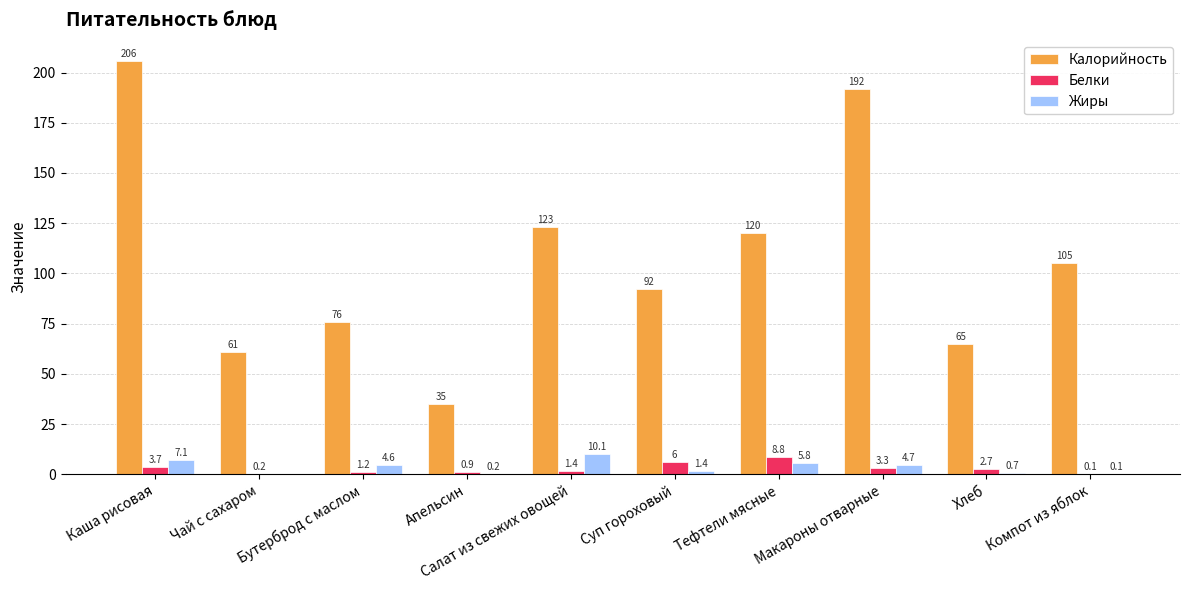

At which label does Жиры reach its peak?

Салат из свежих овощей